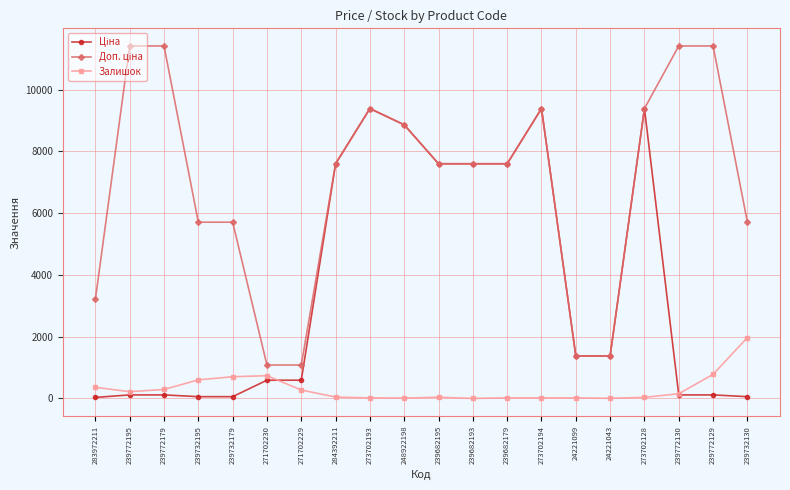

True or false: Залишок has more than 2 interior local peaks.

True